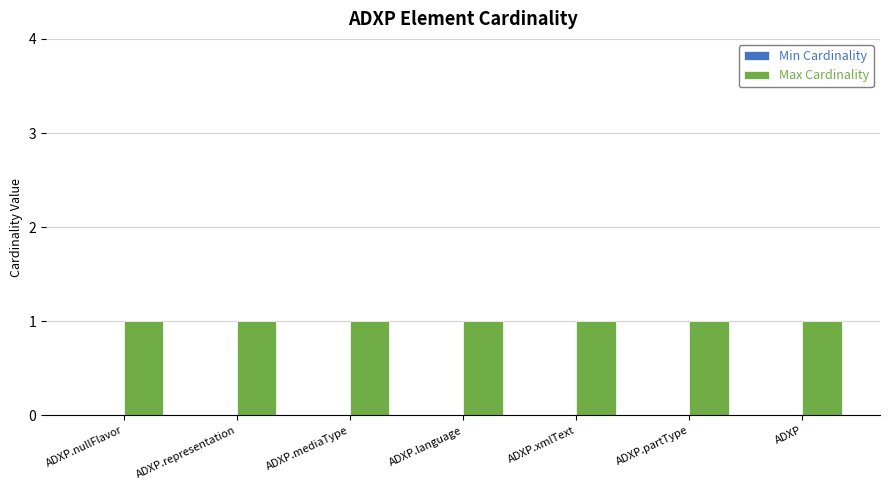

True or false: Max Cardinality has a value of 0 at ADXP.partType.

False